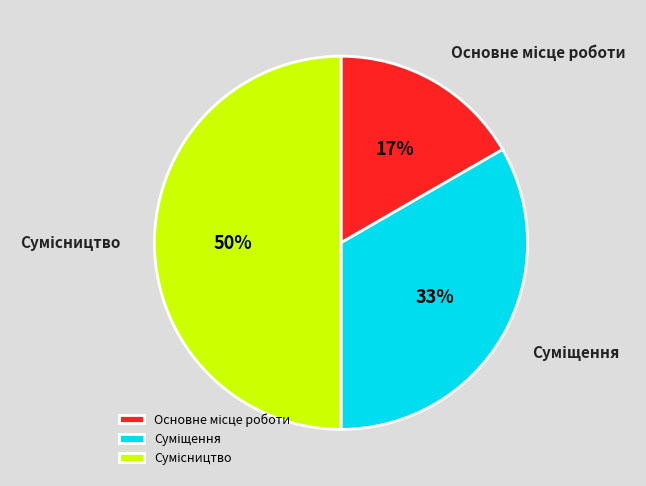

To the nearest percent, what is the average slice percentage?

33%